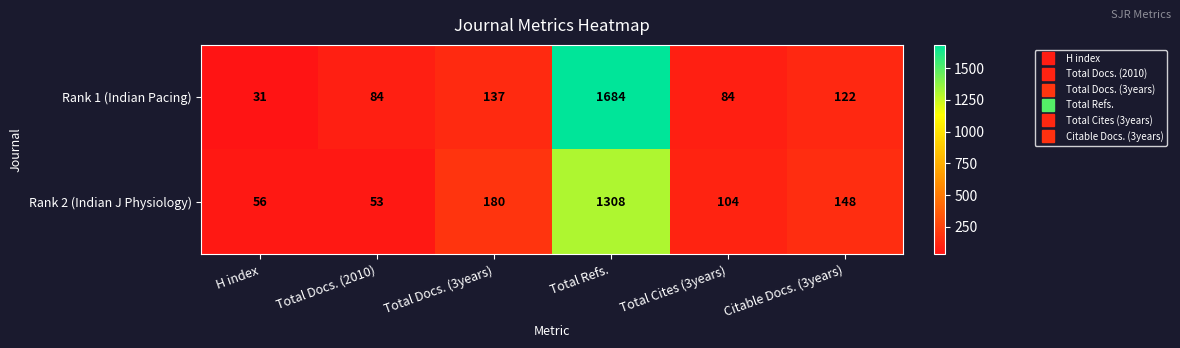

Rank the series by their maximum value, from lowest to highest.

Rank 2 (Indian J Physiology), Rank 1 (Indian Pacing)